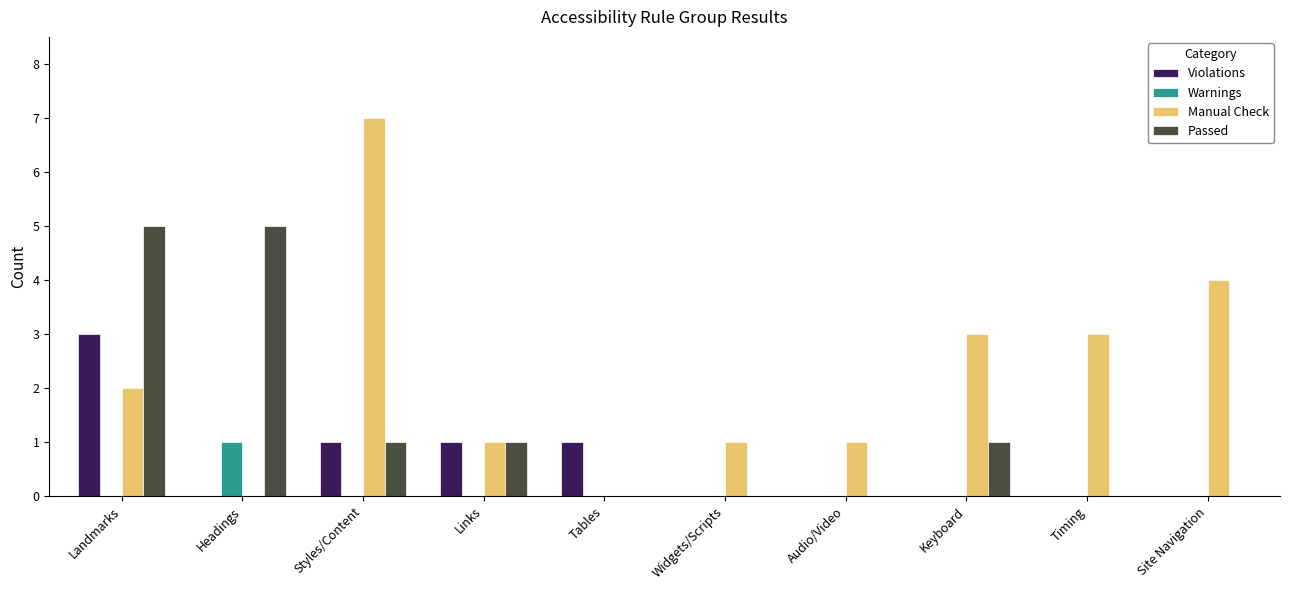

What is the sum of the Manual Check values at Widgets/Scripts and Site Navigation?

5